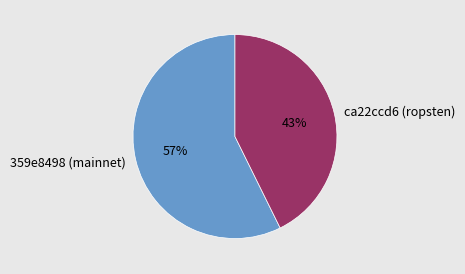

Is the sum of ca22ccd6 (ropsten) and 359e8498 (mainnet) greater than half?

Yes